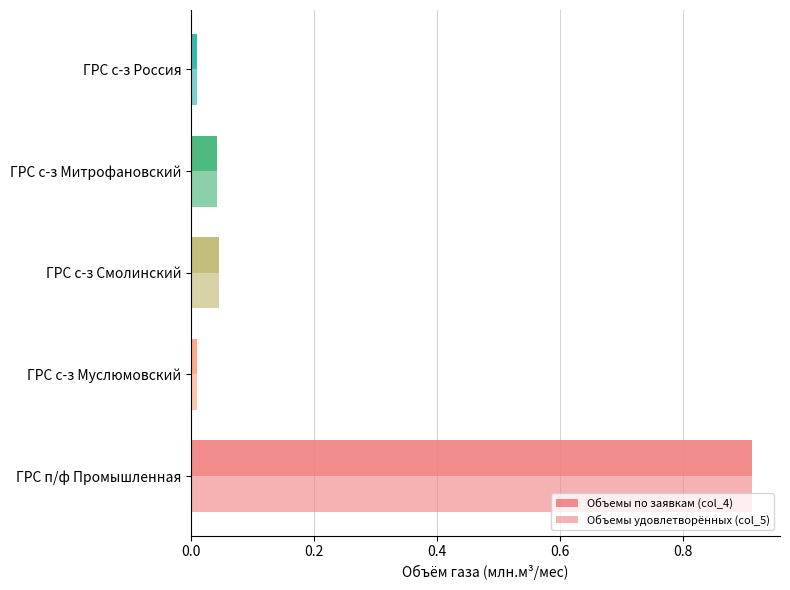

How many categories are shown in the chart?

5